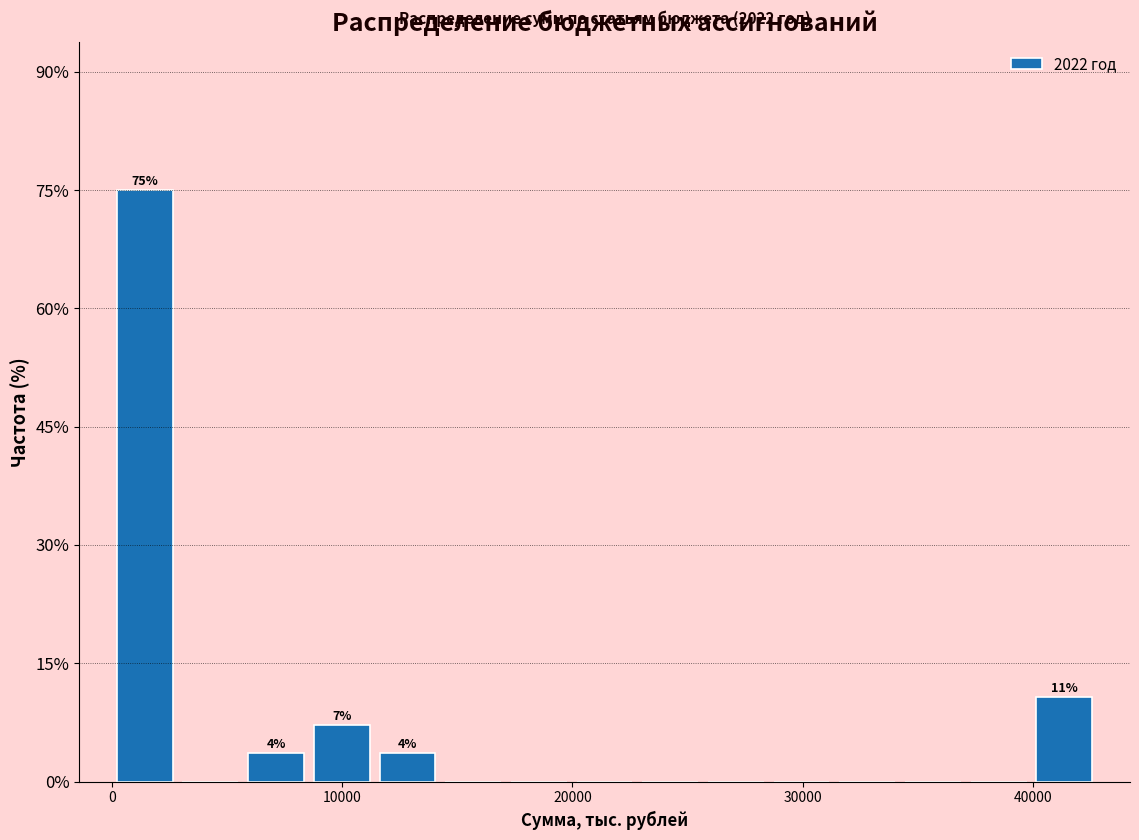

Read against the x-axis, roughly where is the centre of the tallest bar?

1000